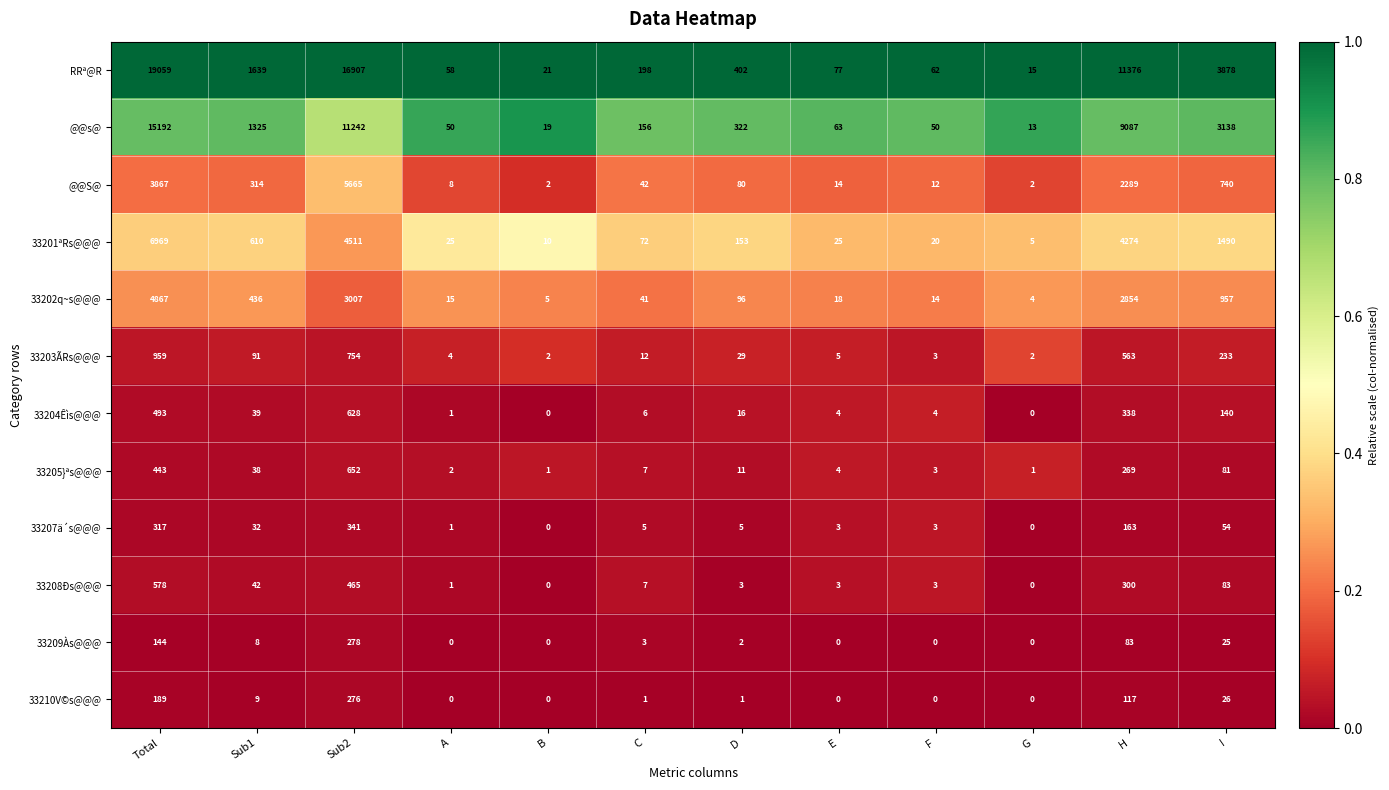

What is the sum of all 33207ä´s@@@ values?

924